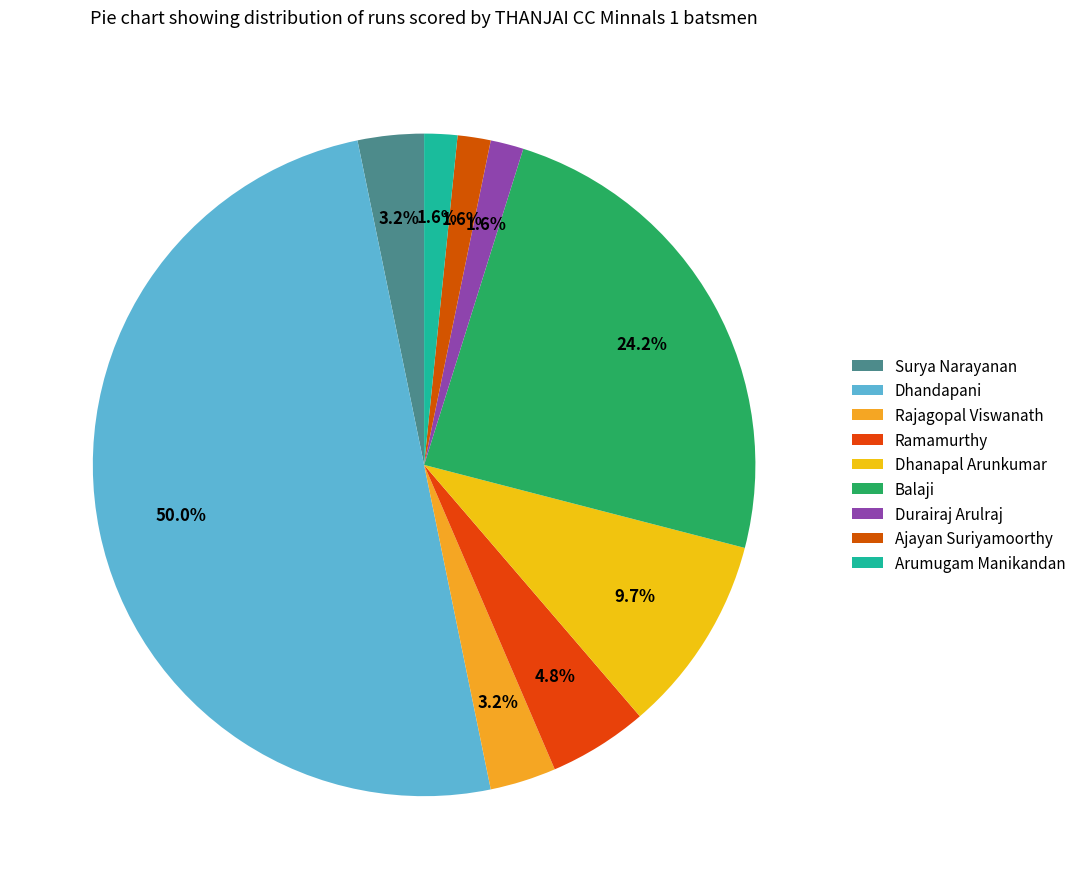

What is the largest slice in the pie chart?

Dhandapani